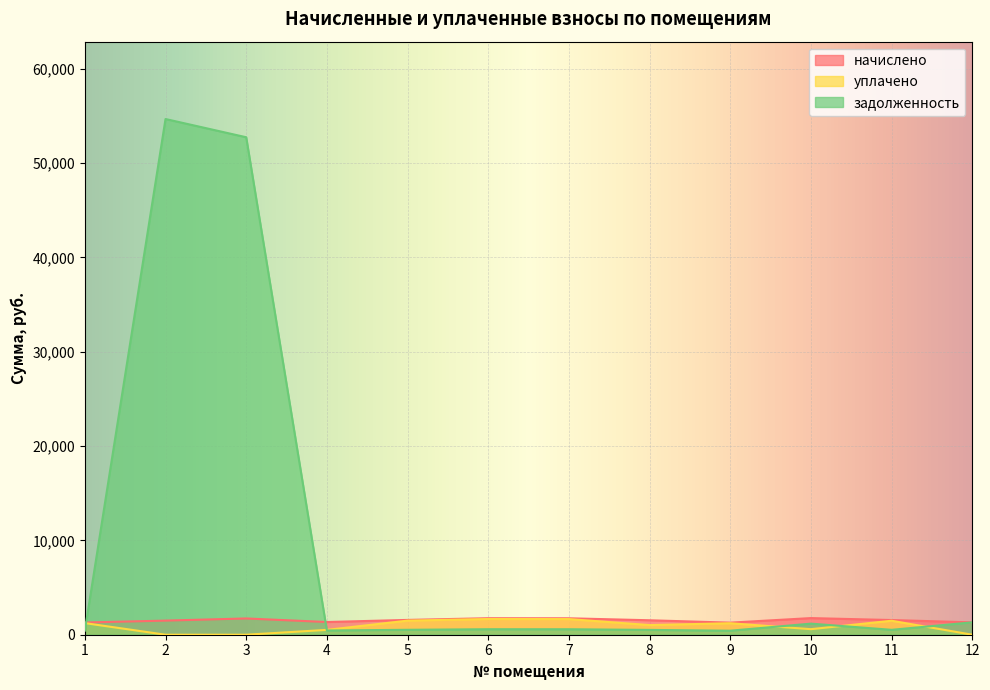

Reading right to left, extract all data points from this chart.

начислено: 1310.6	1556.5	1763.2	1279.2	1533.0	1742.2	1750.1	1569.6	1347.2	1724.0	1496.3	1294.9
уплачено: 0.0	1482.2	587.7	1218.7	1022.0	1659.0	1666.8	1494.6	513.5	0.0	0.0	1233.0
задолженность: 1312.0	518.8	1175.5	425.8	511.0	580.8	582.7	523.2	449.1	52740.7	54672.8	431.6